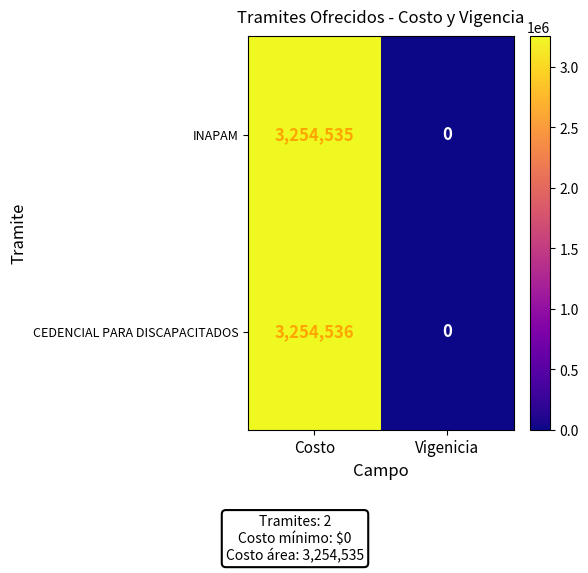

What is the difference between the maximum and minimum values in the CEDENCIAL PARA DISCAPACITADOS series?

3254536